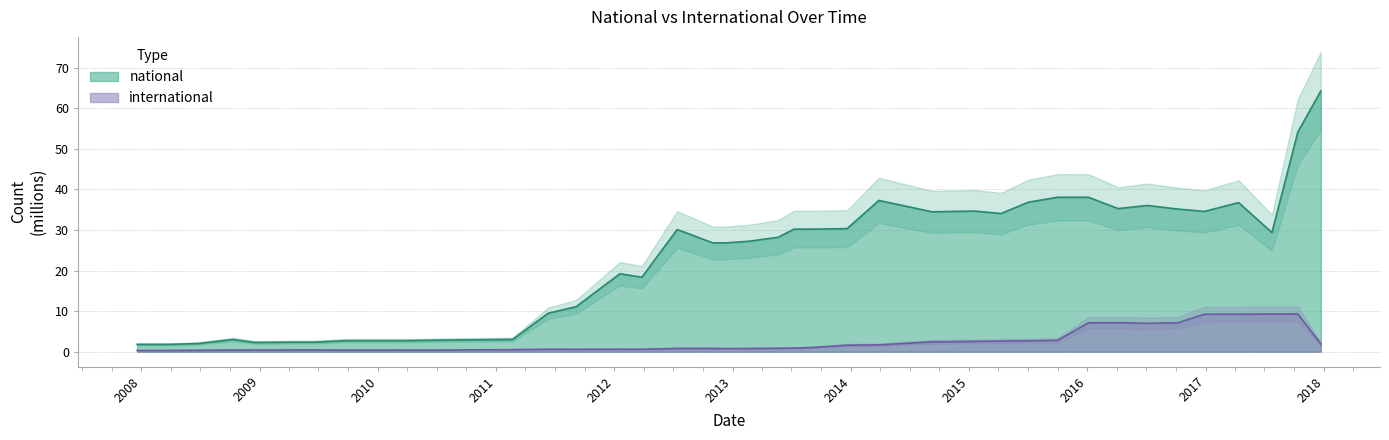

Which series has the largest total across all categories?

national